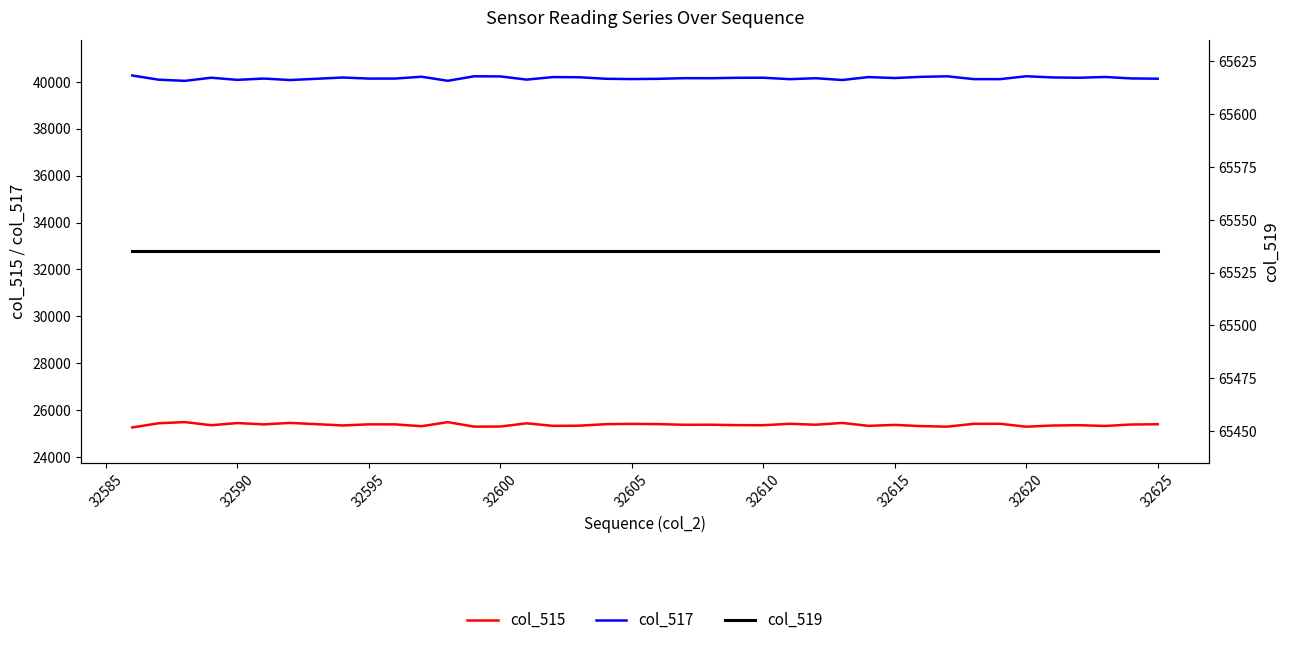

Rank the series by their average value, from highest to lowest.

col_519, col_517, col_515